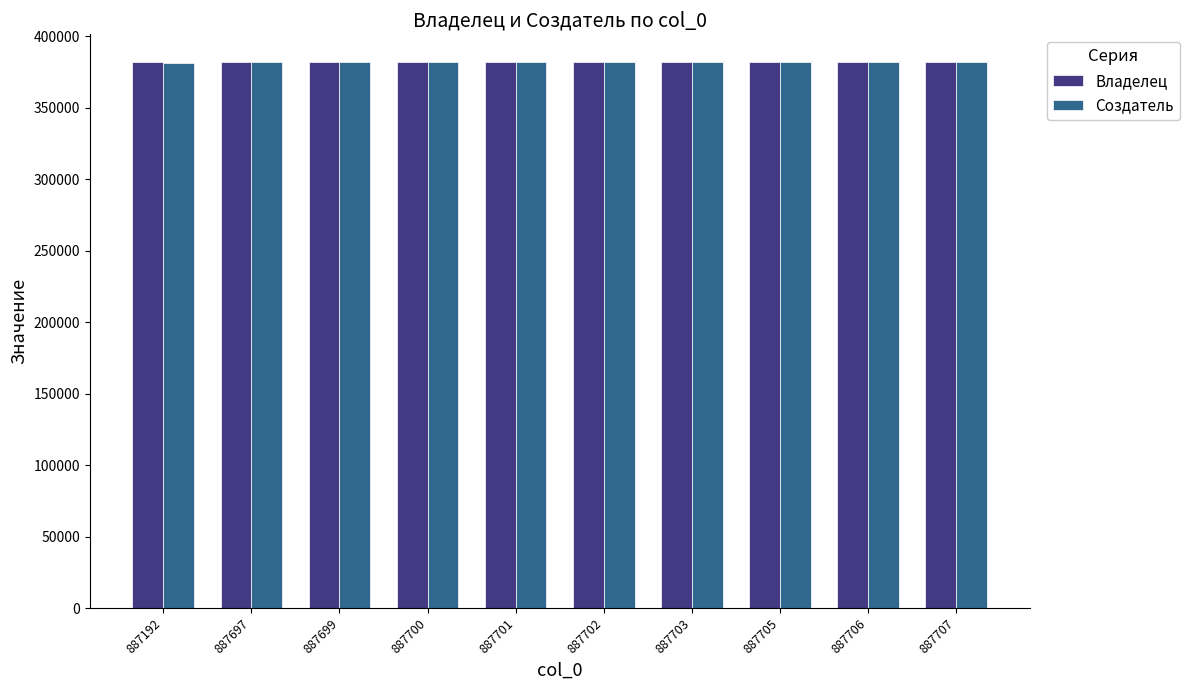

What is the spread (max minus min) of values at 887702?

252